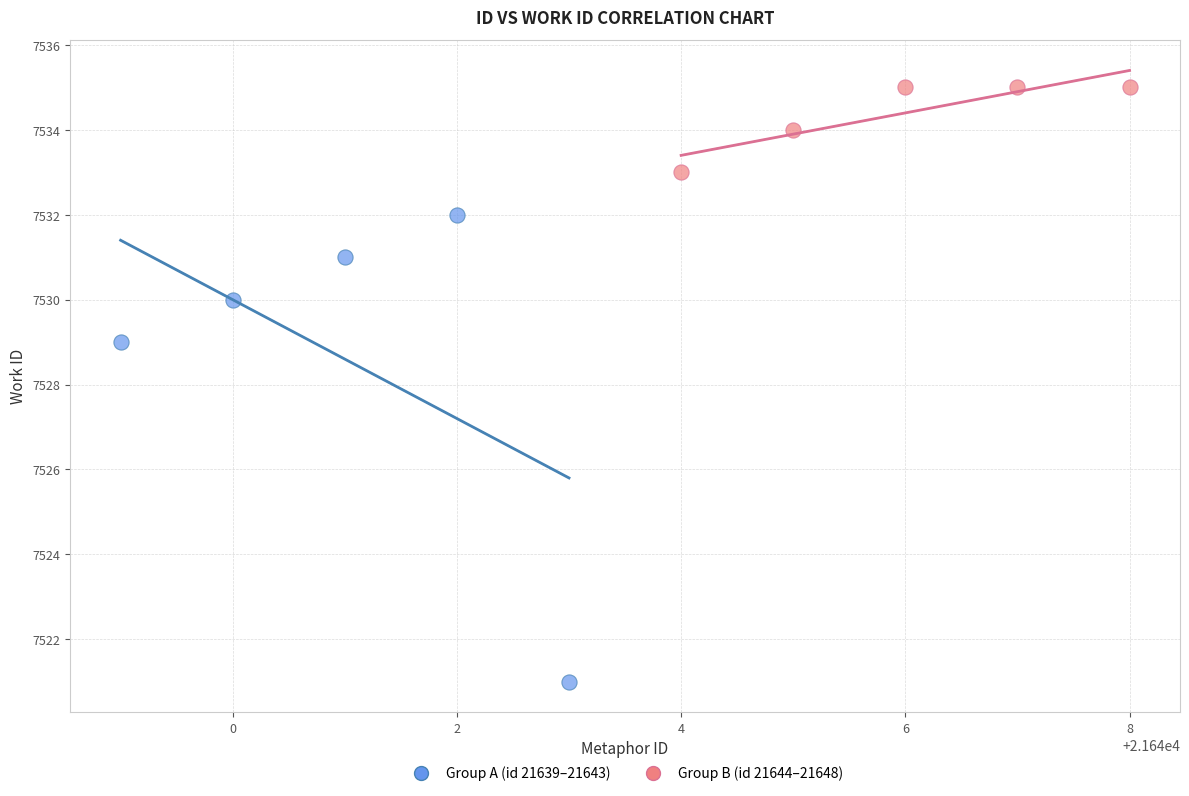

Which series contains the highest Y value?

Group B (id 21644–21648)